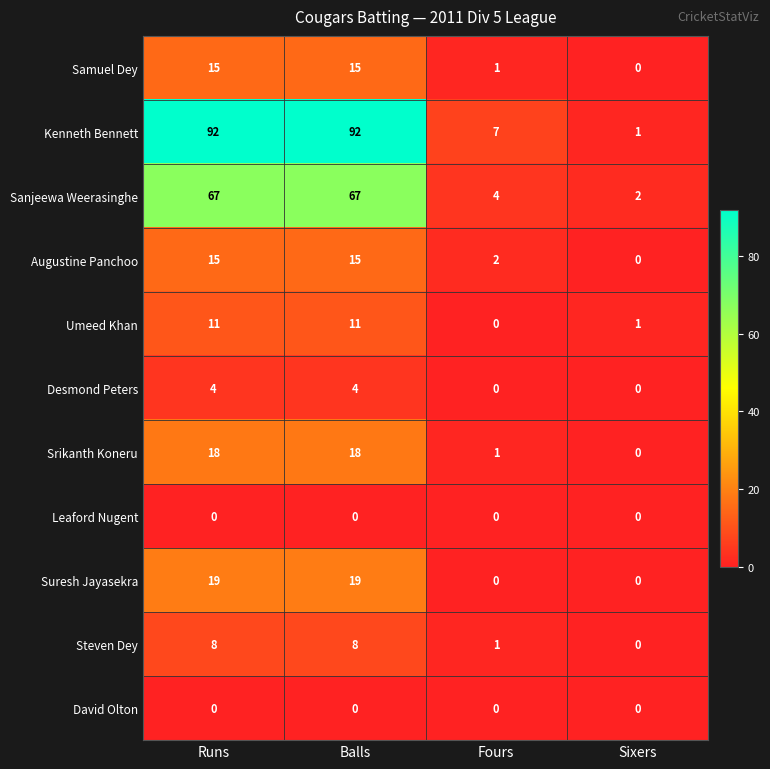

What is the maximum value shown in the chart?

92